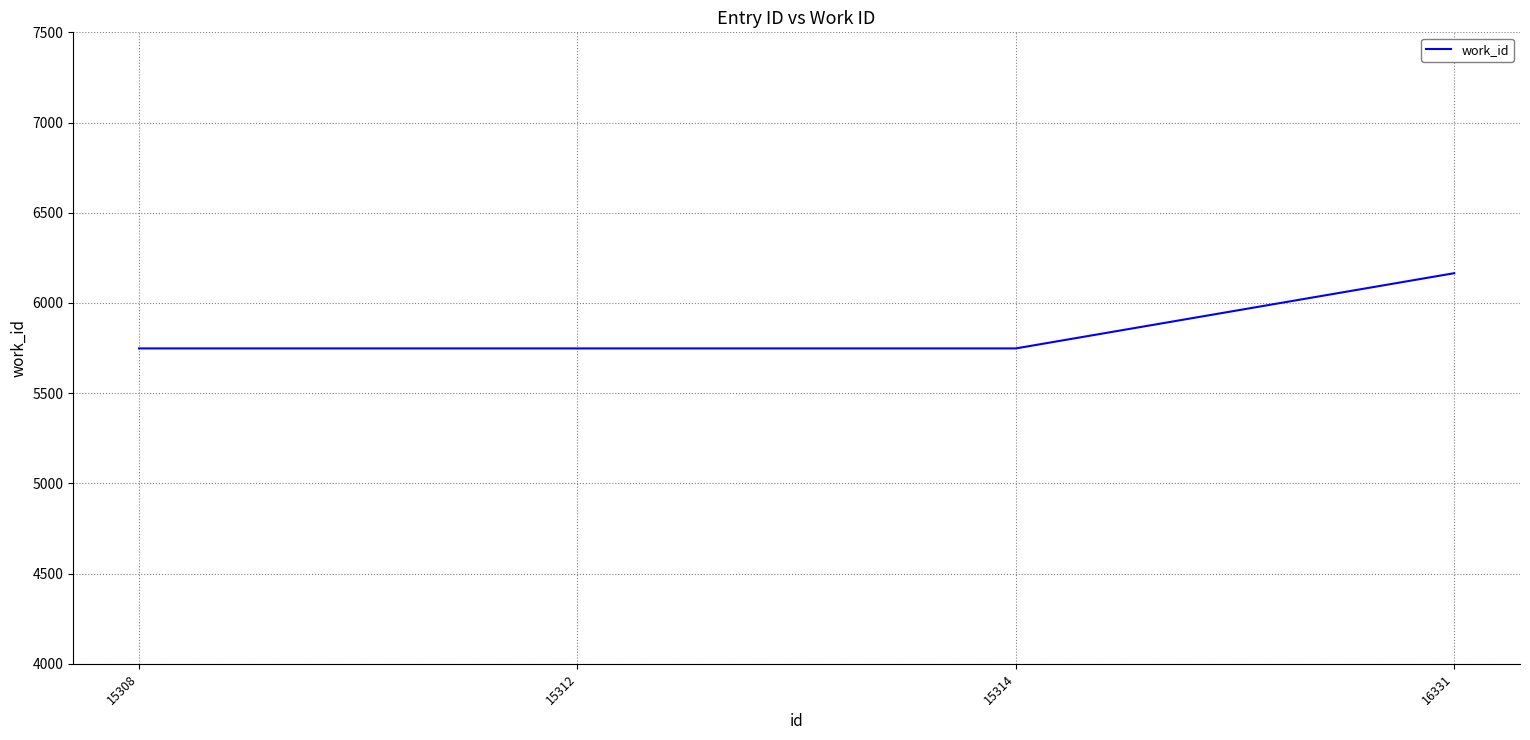

Reading right to left, transcribe all the data shown in this chart.

16331=6165	15314=5748	15312=5748	15308=5748